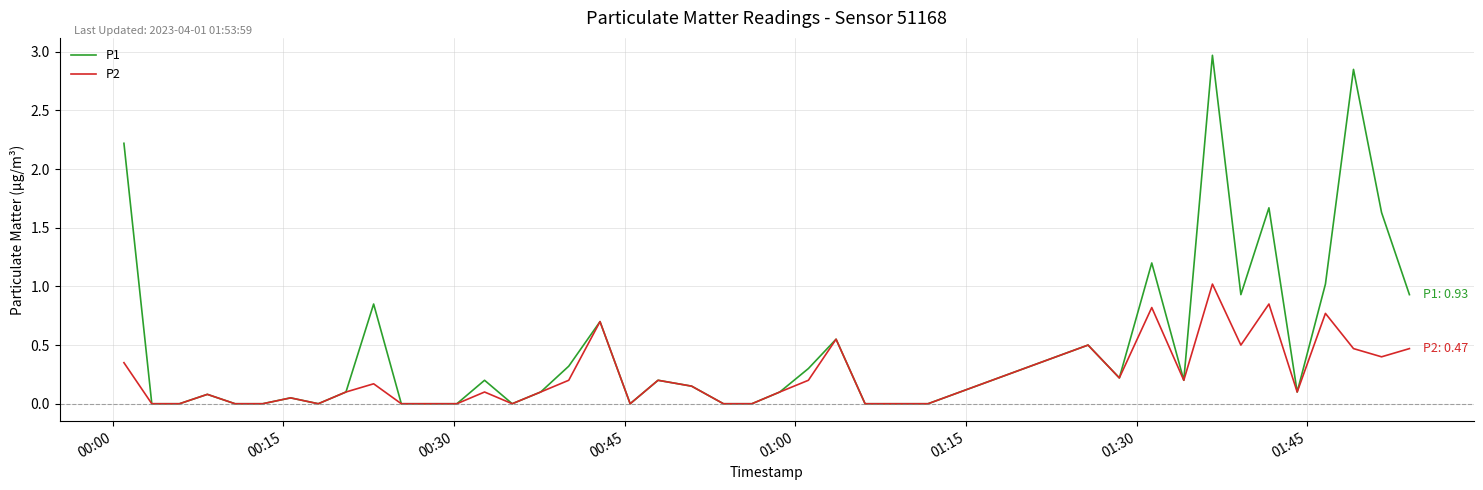

What is the maximum value shown in the chart?

3.0